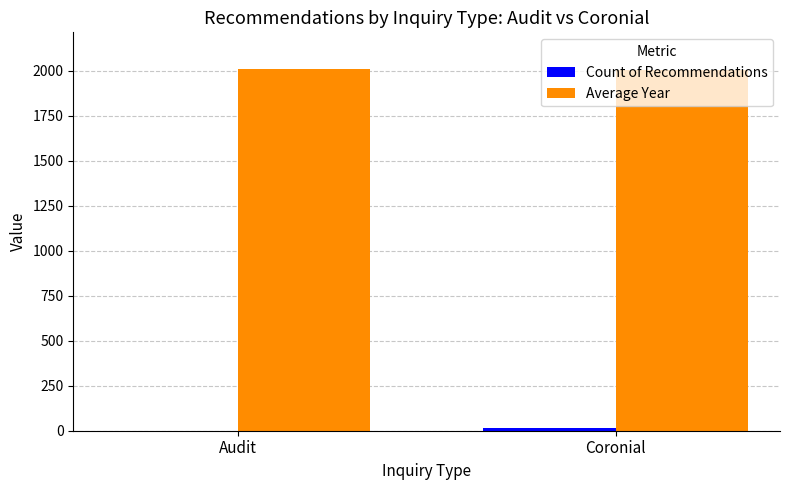

Rank the series at Coronial from lowest to highest value.

Count of Recommendations, Average Year